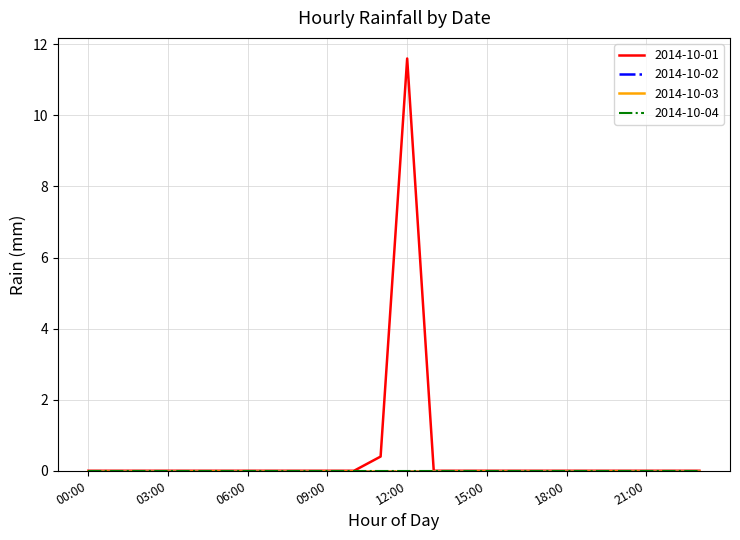

What is the difference between the second highest and second lowest values in the 2014-10-01 series?

0.4